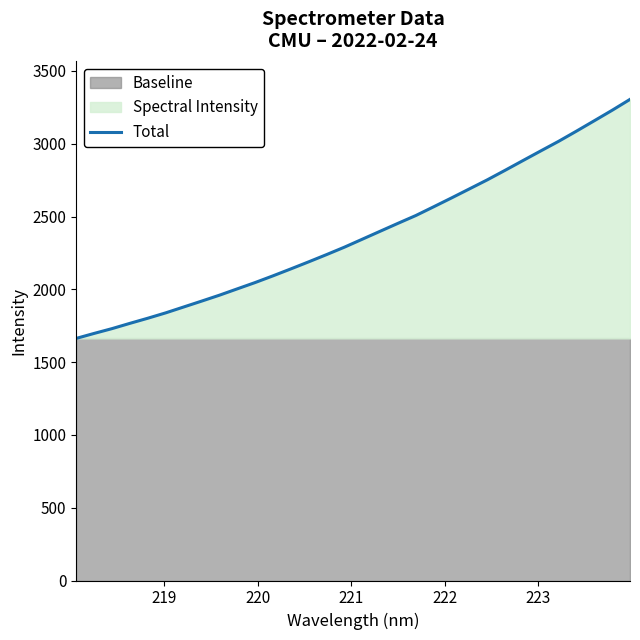

What is the sum of all values?

76043.4